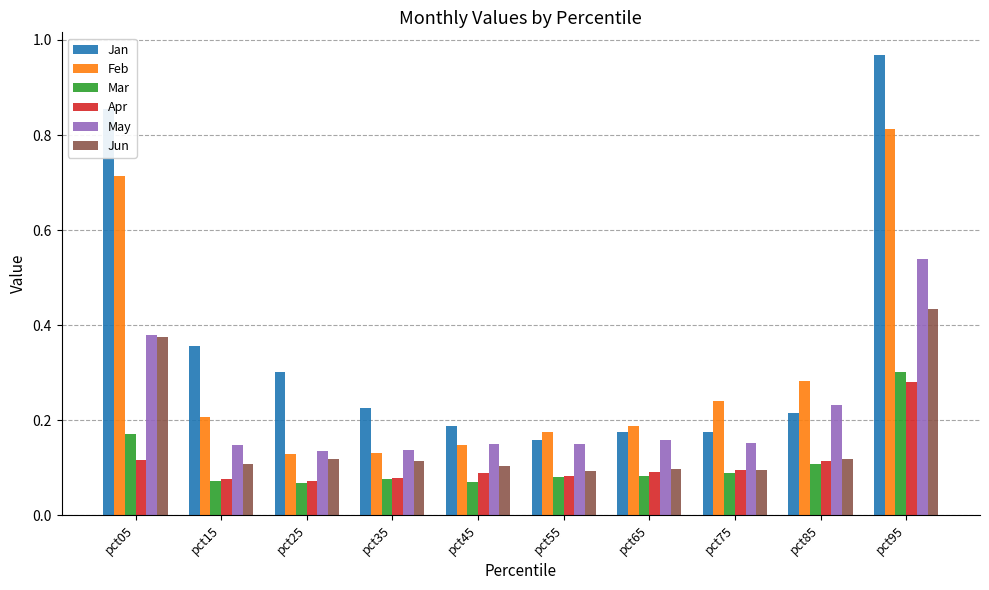

Is it true that Jan equals 0.2 at pct85?

True